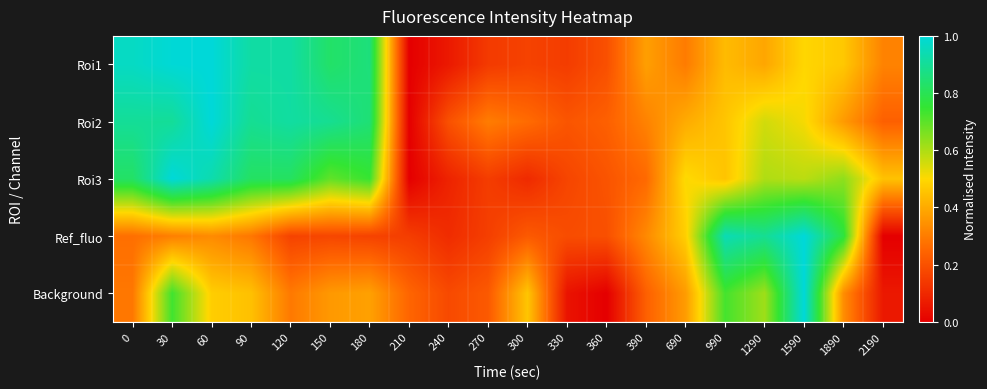

Reading left to right, transcribe all the data shown in this chart.

Roi1: 0=1.0	30=1.0	60=1.0	90=0.9	120=0.9	150=0.8	180=0.9	210=0.0	240=0.1	270=0.1	300=0.2	330=0.1	360=0.2	390=0.4	690=0.3	990=0.4	1290=0.4	1590=0.5	1890=0.5	2190=0.3
Roi2: 0=0.9	30=0.9	60=1.0	90=0.9	120=0.9	150=0.9	180=0.8	210=0.0	240=0.2	270=0.3	300=0.3	330=0.2	360=0.2	390=0.3	690=0.4	990=0.5	1290=0.6	1590=0.5	1890=0.4	2190=0.2
Roi3: 0=0.8	30=1.0	60=0.9	90=0.8	120=0.8	150=0.7	180=0.7	210=0.0	240=0.1	270=0.2	300=0.1	330=0.2	360=0.2	390=0.3	690=0.5	990=0.5	1290=0.6	1590=0.6	1890=0.6	2190=0.5
Ref_fluo: 0=0.3	30=0.3	60=0.3	90=0.3	120=0.2	150=0.2	180=0.2	210=0.2	240=0.1	270=0.2	300=0.2	330=0.2	360=0.2	390=0.3	690=0.5	990=0.9	1290=0.9	1590=1.0	1890=0.8	2190=0.0
Background: 0=0.3	30=0.7	60=0.5	90=0.4	120=0.3	150=0.4	180=0.4	210=0.2	240=0.2	270=0.2	300=0.5	330=0.0	360=0.0	390=0.2	690=0.4	990=0.7	1290=0.6	1590=1.0	1890=0.3	2190=0.1